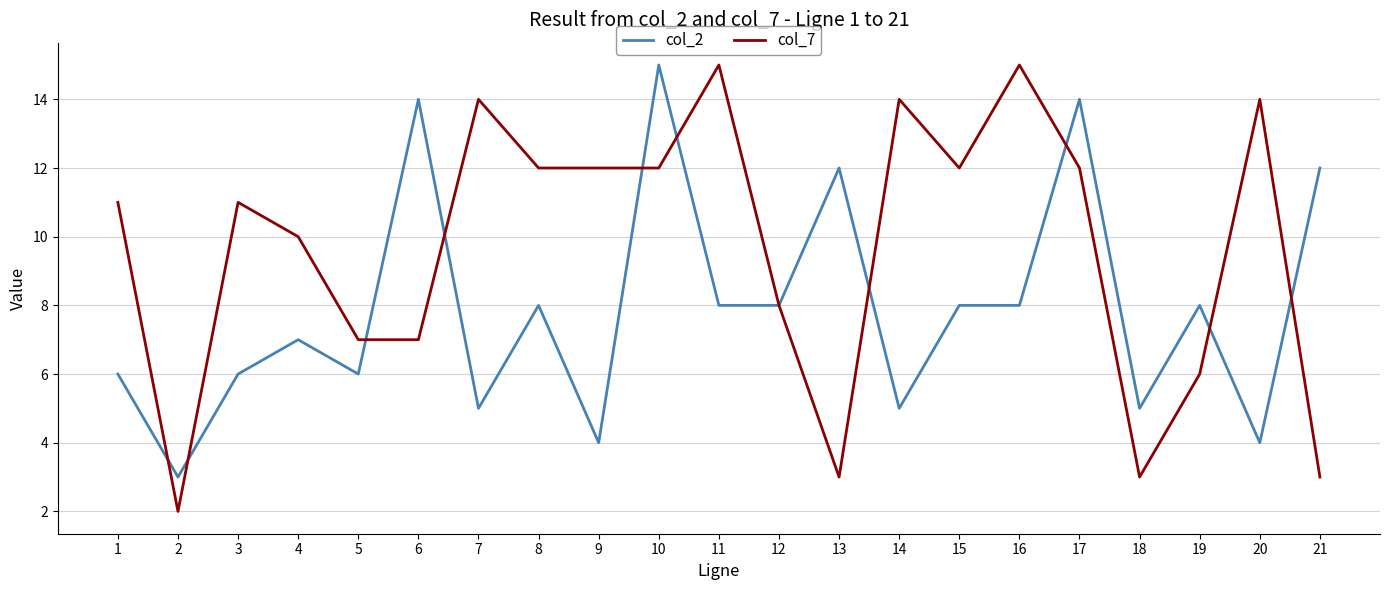

Reading right to left, what are all the values shown in this chart?

col_2: 21=12	20=4	19=8	18=5	17=14	16=8	15=8	14=5	13=12	12=8	11=8	10=15	9=4	8=8	7=5	6=14	5=6	4=7	3=6	2=3	1=6
col_7: 21=3	20=14	19=6	18=3	17=12	16=15	15=12	14=14	13=3	12=8	11=15	10=12	9=12	8=12	7=14	6=7	5=7	4=10	3=11	2=2	1=11